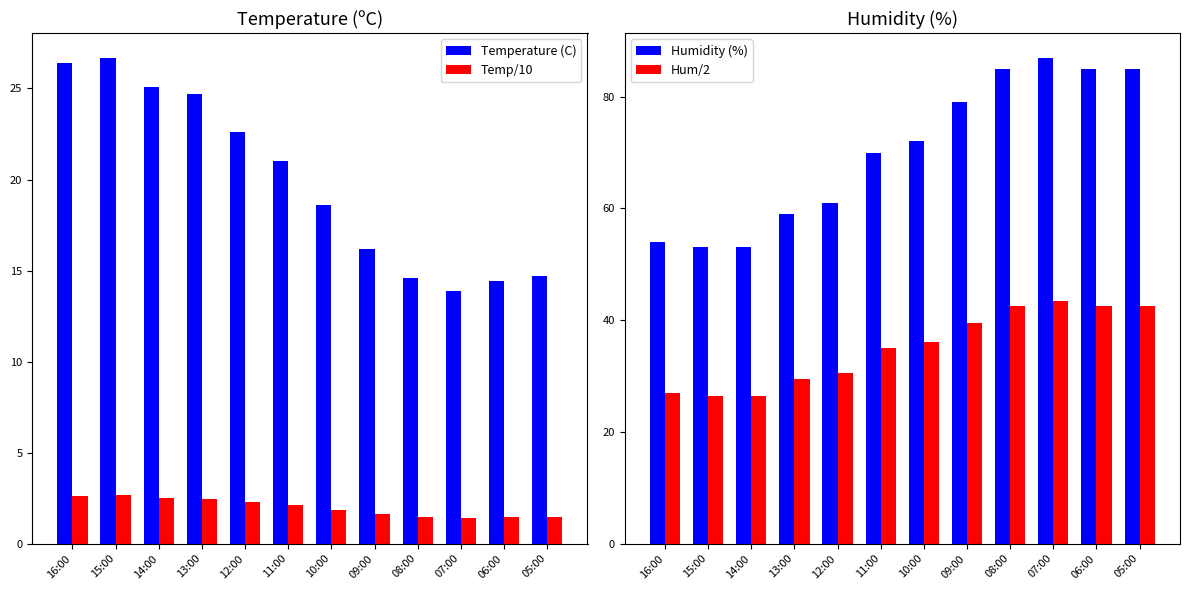

Is it true that Hum/2 equals 30.5 at 12:00?

True